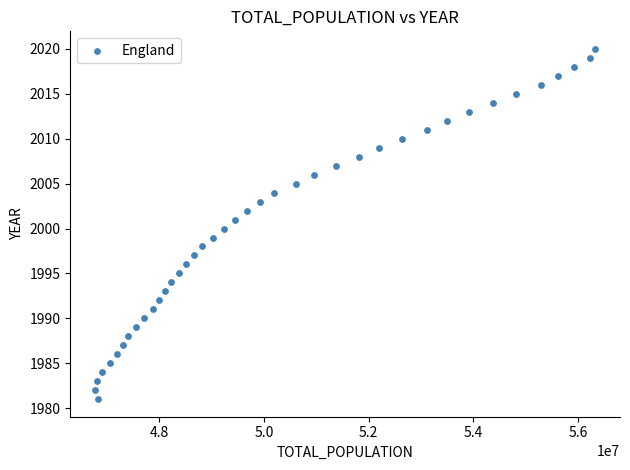

What is the range of Y values (max minus min)?

39